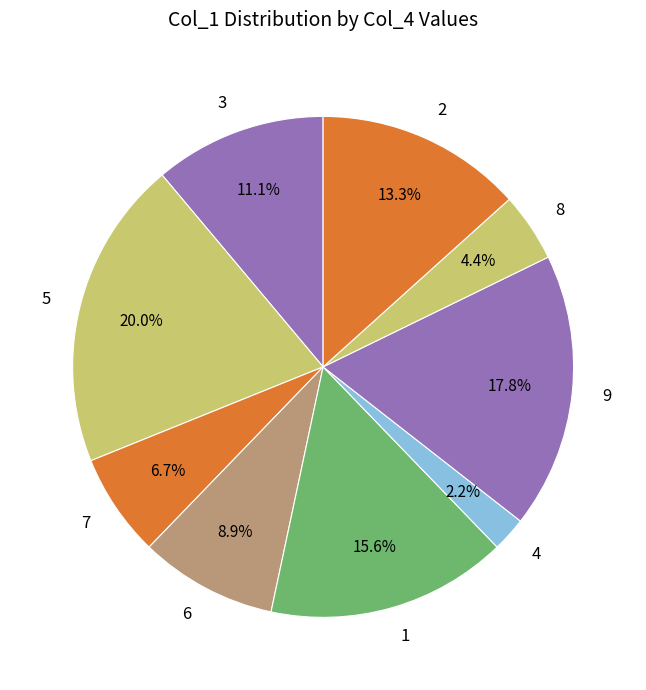

Approximately how many times larger is the value at 3 compared to 1?

0.7